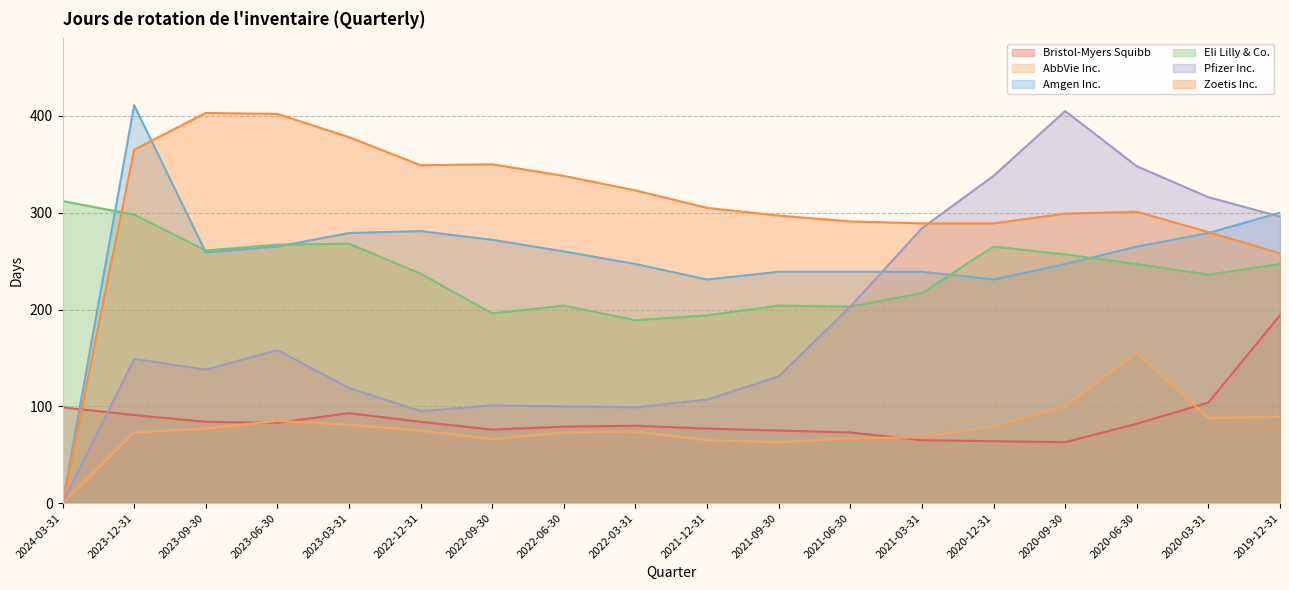

Is it true that Amgen Inc. equals 111 at 2020-03-31?

False